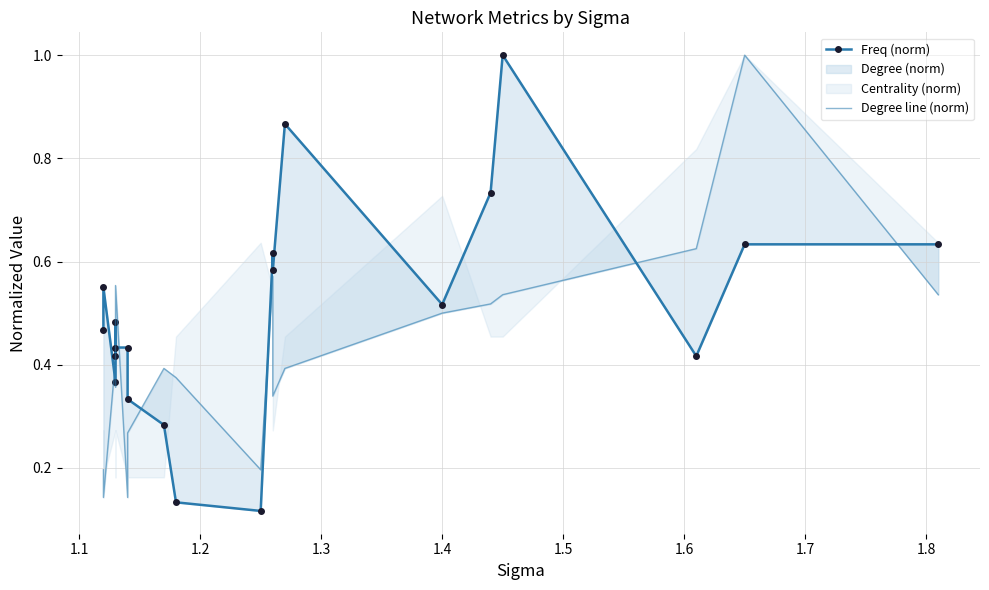

Is this an area chart (filled region under the line)?

No